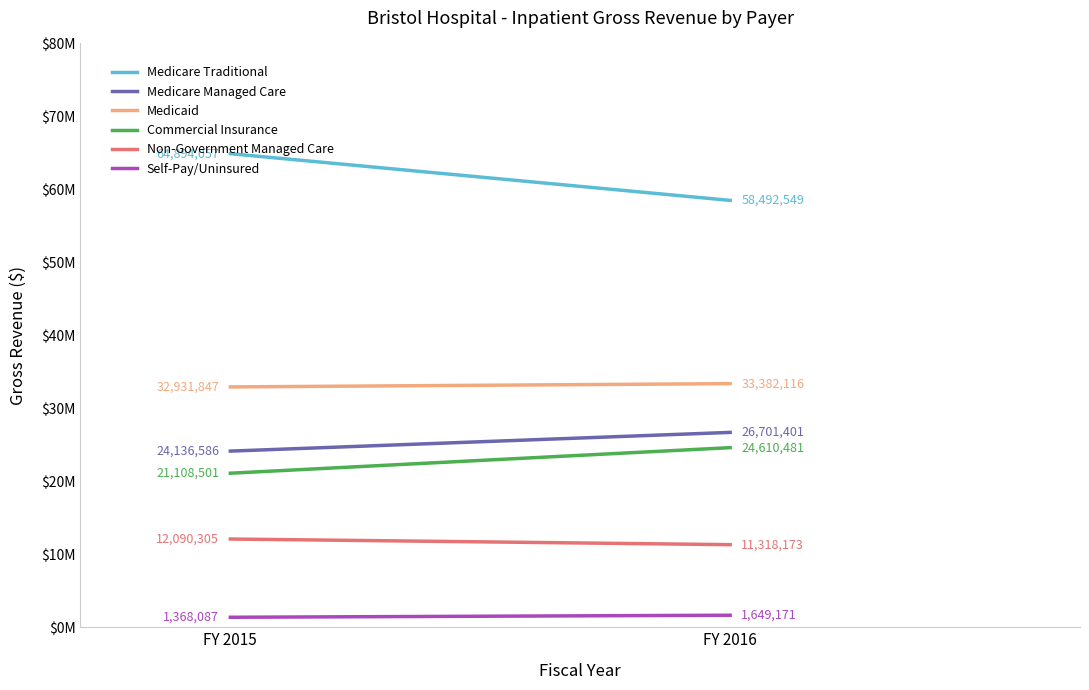

What is the difference between the highest and lowest values at FY 2016?

56843378